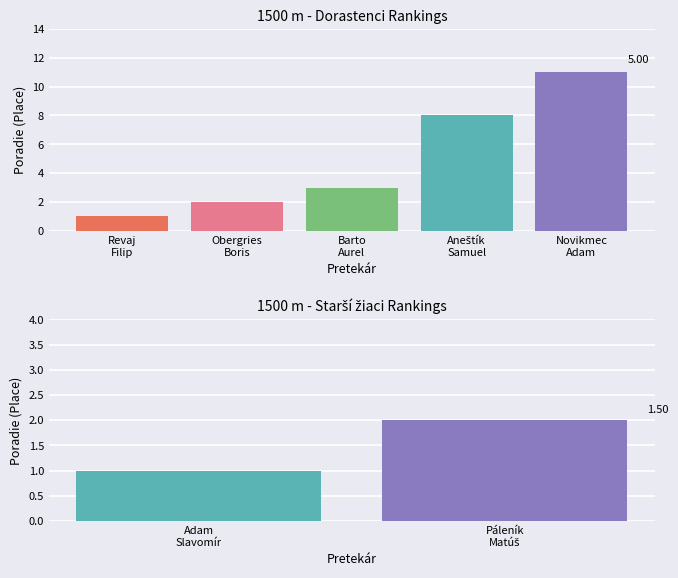

List the labels in order of value, largest first.

Novikmec Adam, Aneštík Samuel, Barto Aurel, Obergries Boris, Páleník Matúš, Revaj Filip, Adam Slavomír